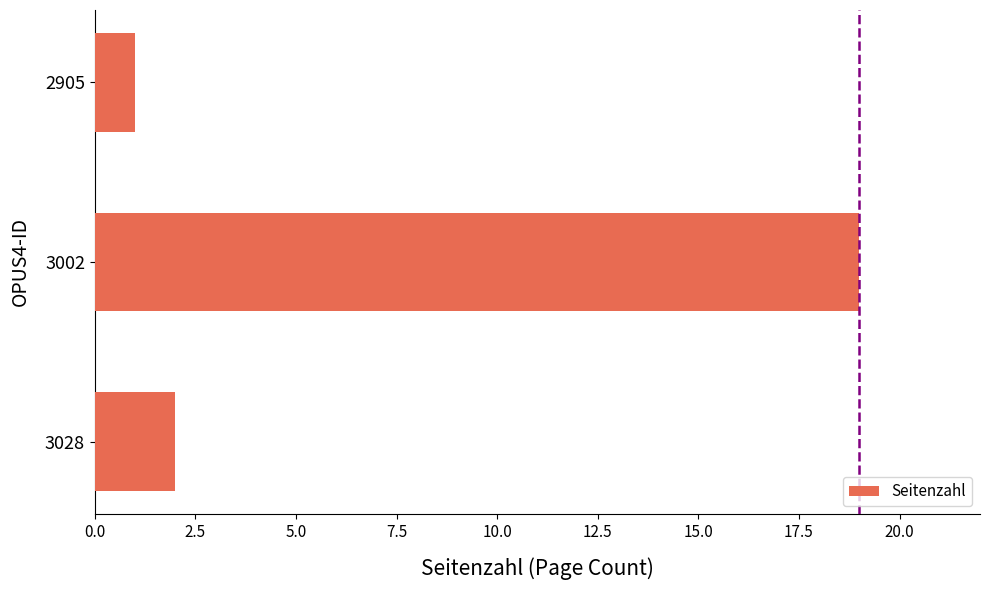

How many values are below 2?

1